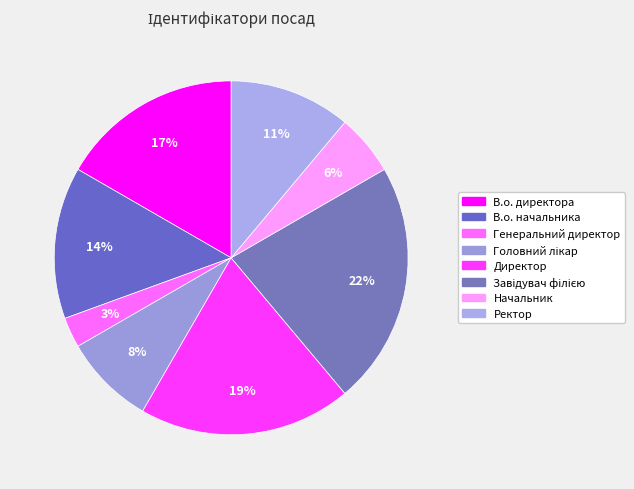

What is the ratio of the value at Завідувач філією to the value at В.о. директора?

1.3